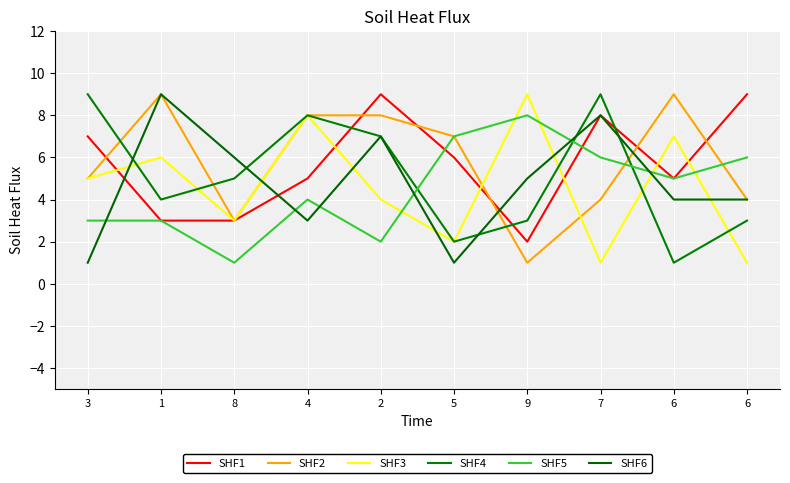

What is the sum of the SHF4 values at 6 and 7?

10